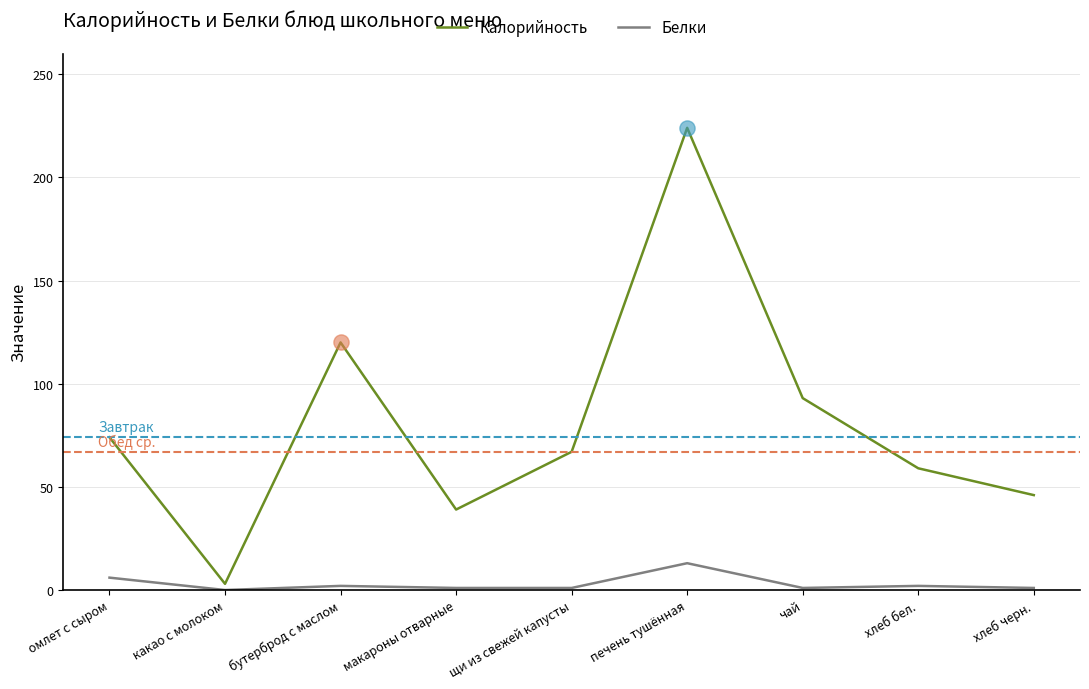

At how many categories does at least one series exceed 96?

2